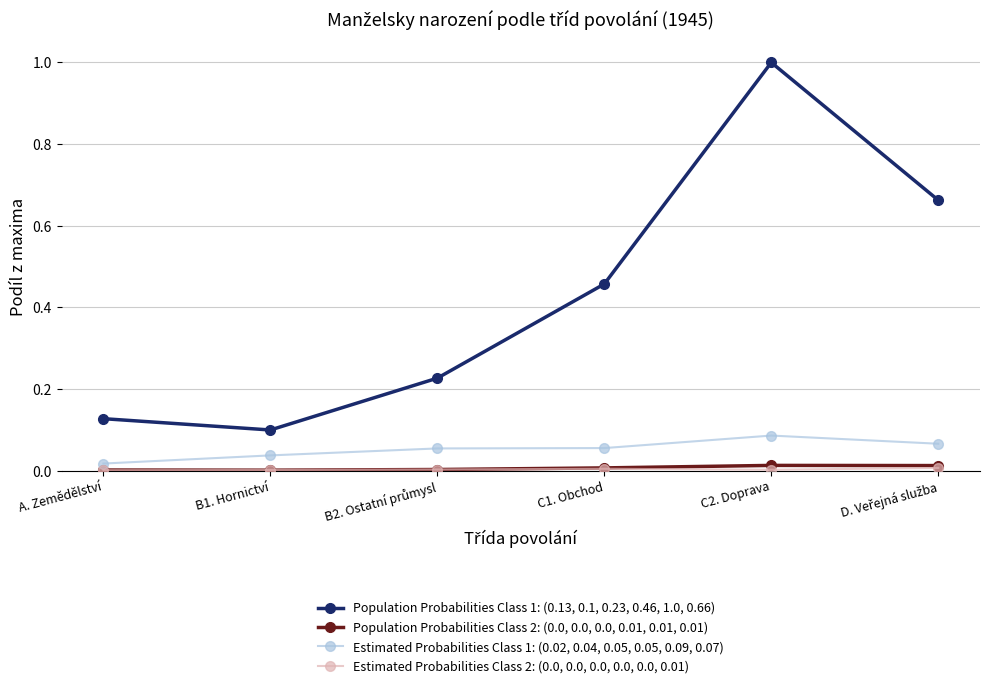

What is the total value across all series at C2. Doprava?

1.1